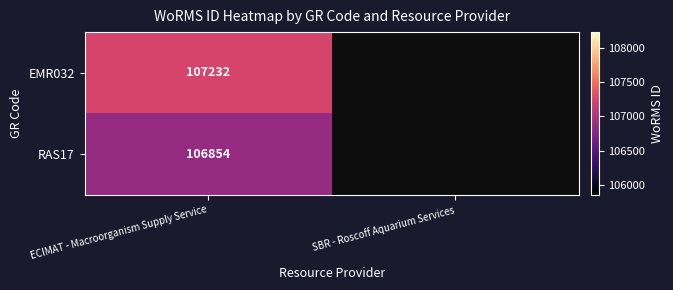

True or false: EMR032 has a value of 50664.7 at ECIMAT - Macroorganism Supply Service.

False